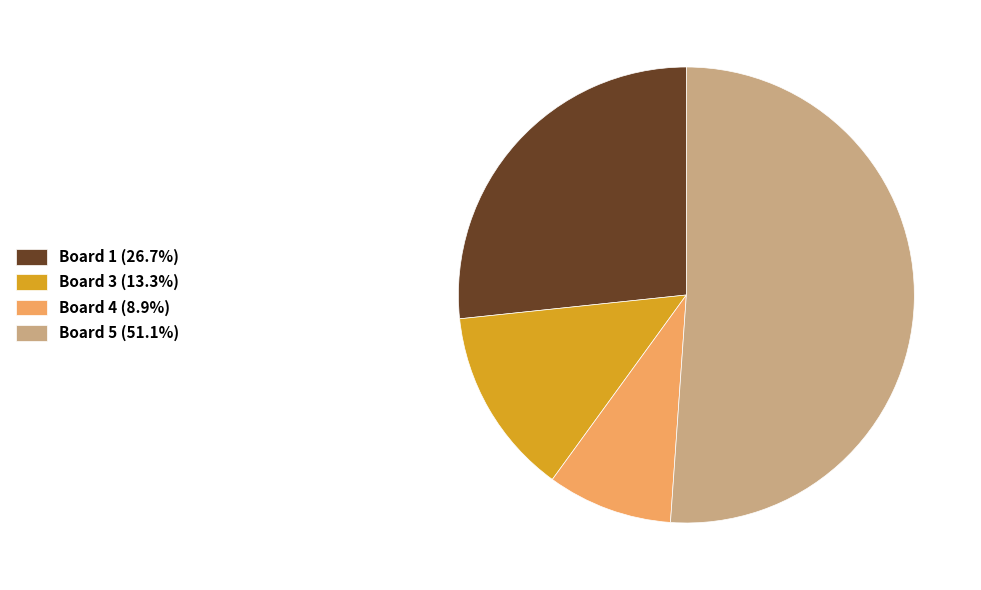

Is Board 5 (51.1%) the majority of the pie?

Yes